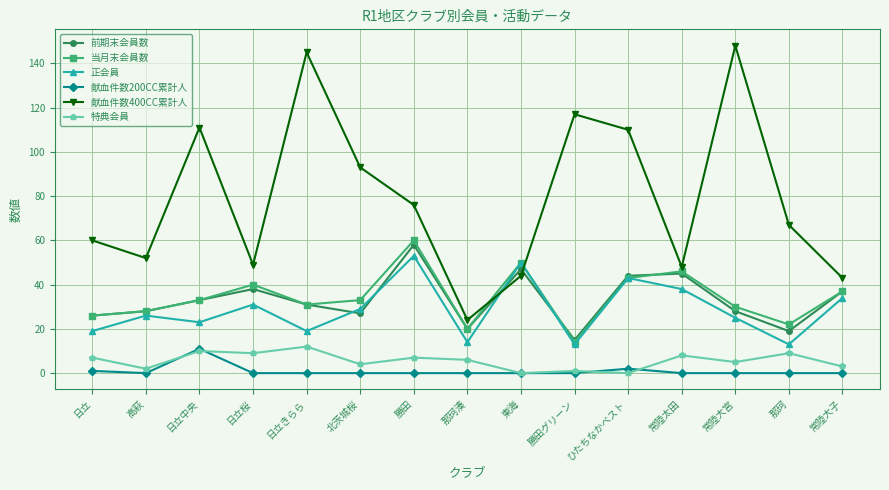

What are all the series names shown in the legend?

前期末会員数, 当月末会員数, 正会員, 献血件数200CC累計人, 献血件数400CC累計人, 特典会員